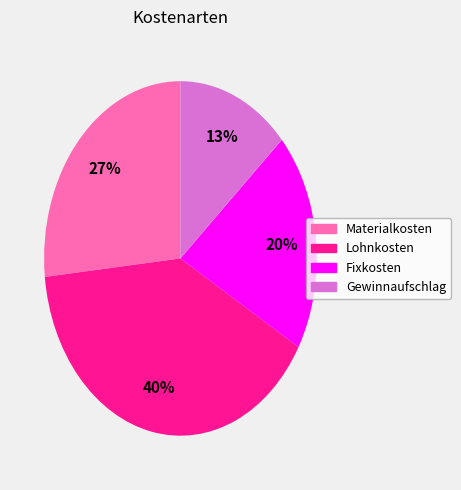

Rank the categories by value from lowest to highest.

Gewinnaufschlag, Fixkosten, Materialkosten, Lohnkosten